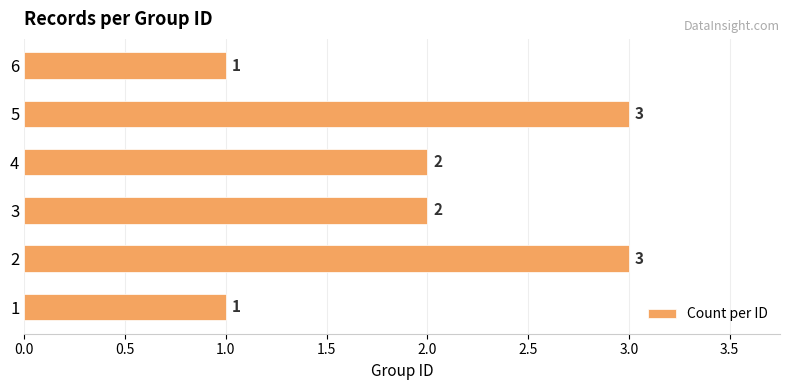

What is the change in value from 1 to 3?

+1